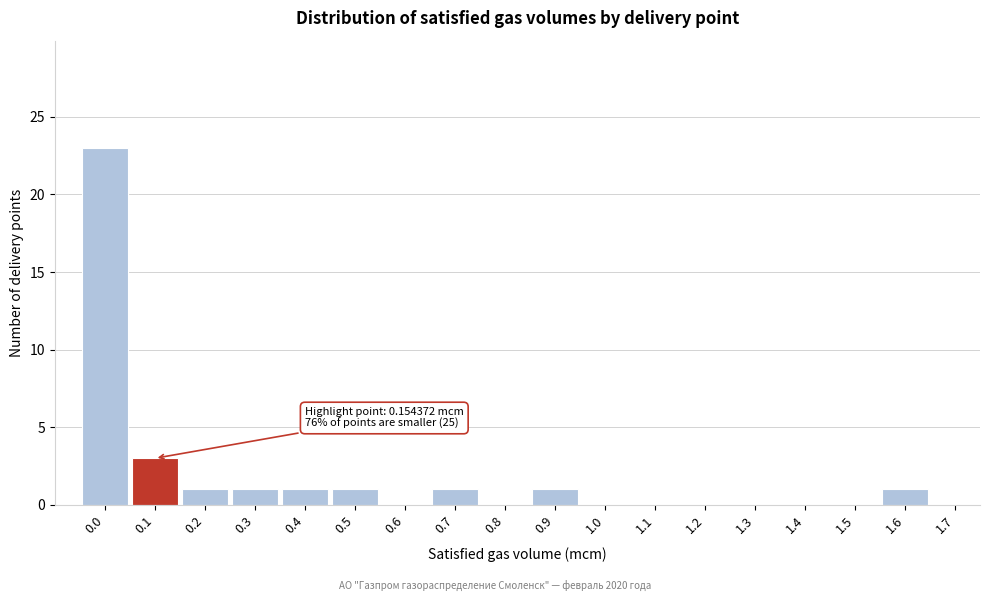

Reading left to right, extract all data points from this chart.

0.0=23	0.1=3	0.2=1	0.3=1	0.4=1	0.5=1	0.6=0	0.7=1	0.8=0	0.9=1	1.0=0	1.1=0	1.2=0	1.3=0	1.4=0	1.5=0	1.6=1	1.7=0